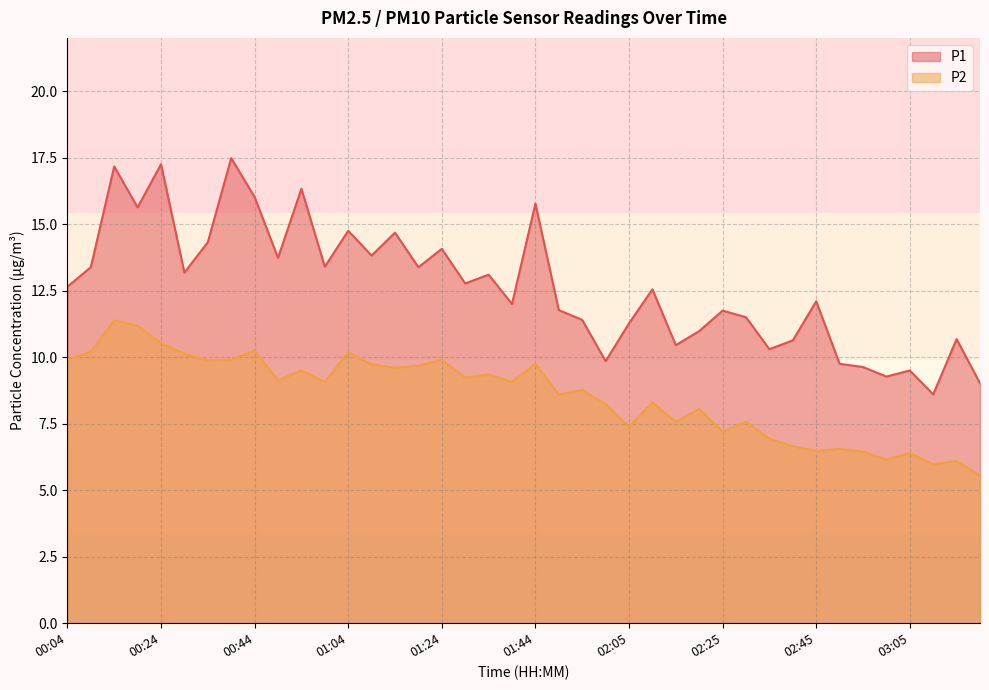

True or false: P1 and P2 intersect in this chart.

False